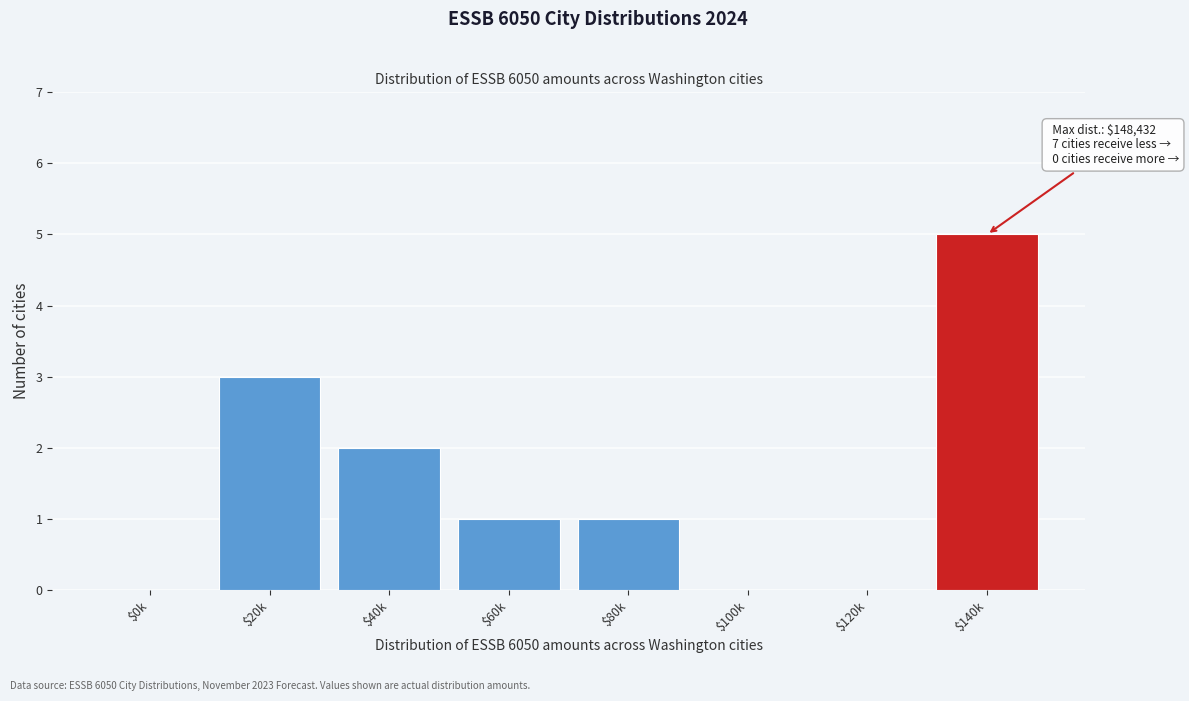

What is the maximum value shown in the chart?

5